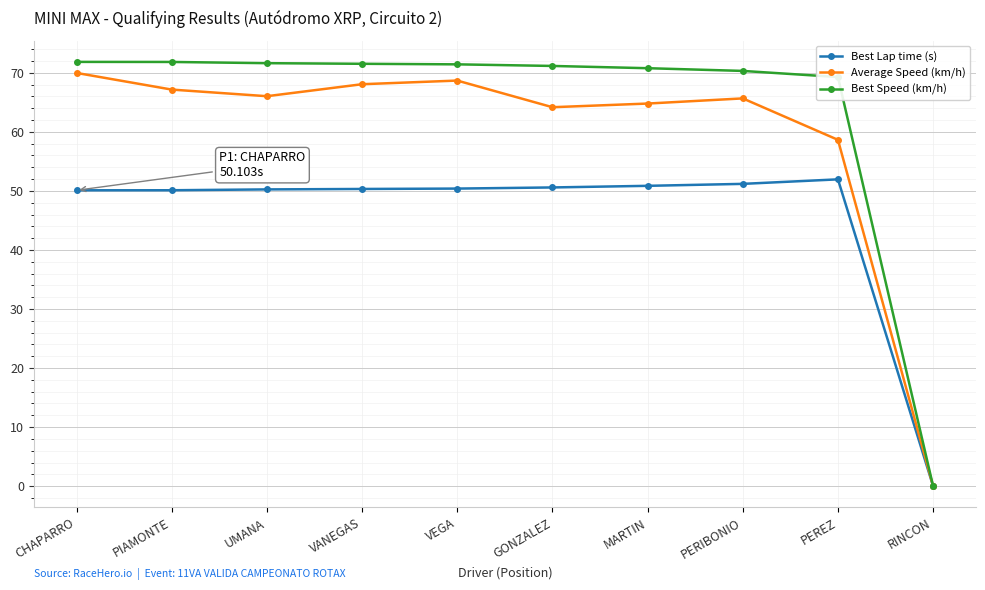

What is the sum of the Best Speed (km/h) values at VANEGAS and PEREZ?

140.8